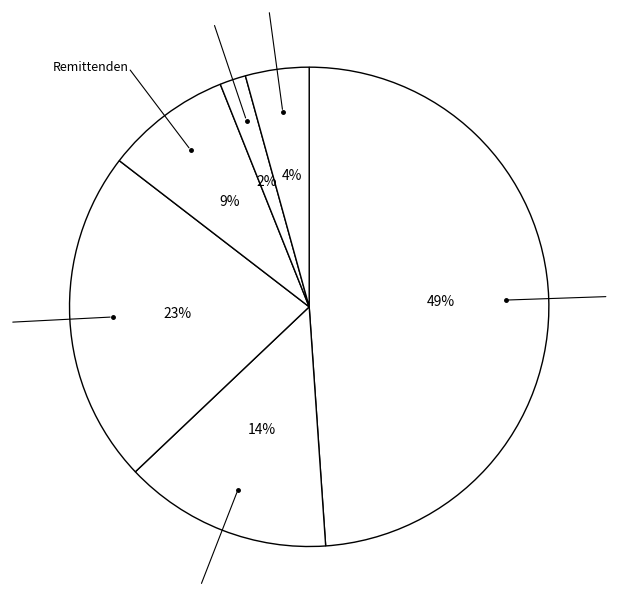

To the nearest percent, what portion does Sonst Verk represent?

4%